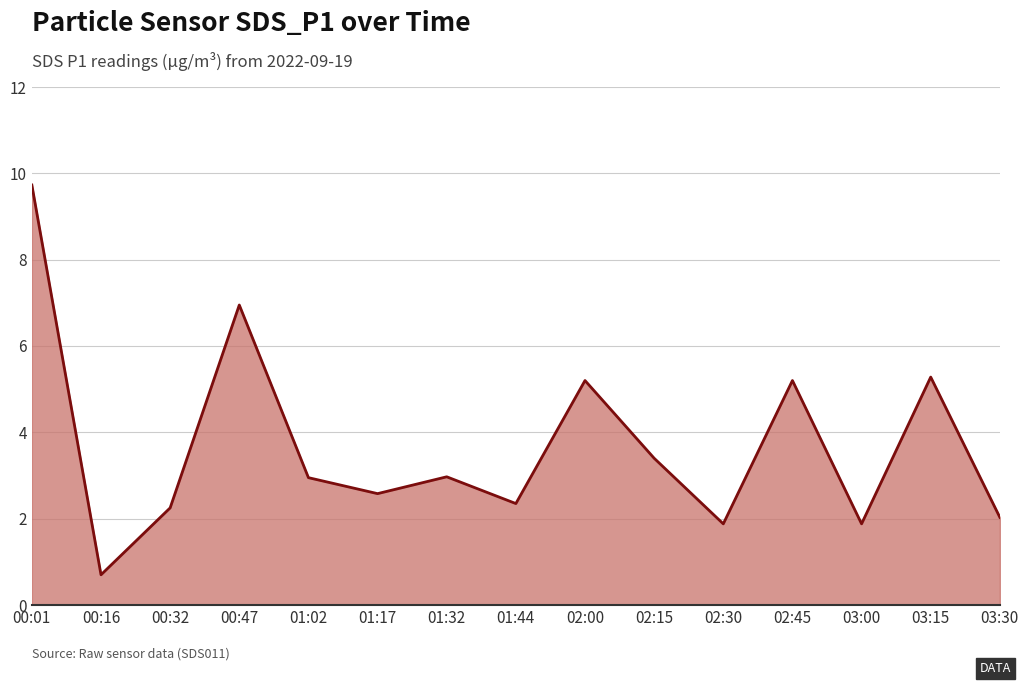

How many lines are shown in the chart?

1